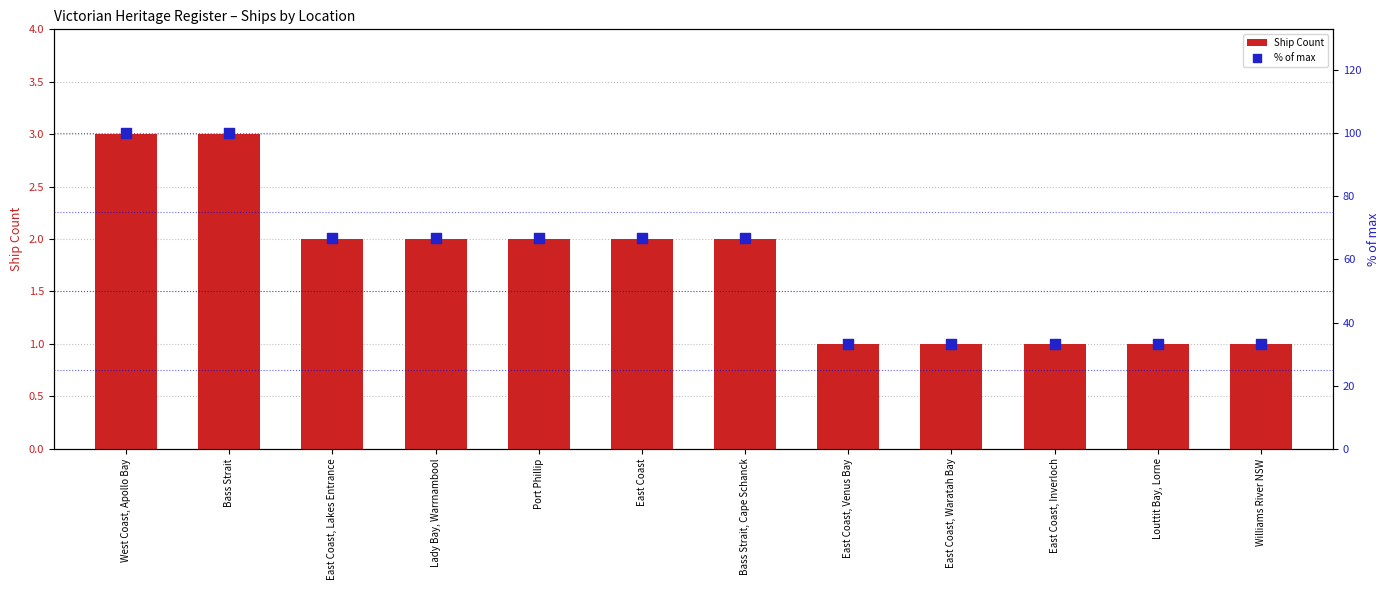

Which series reaches the maximum Y coordinate?

% of max